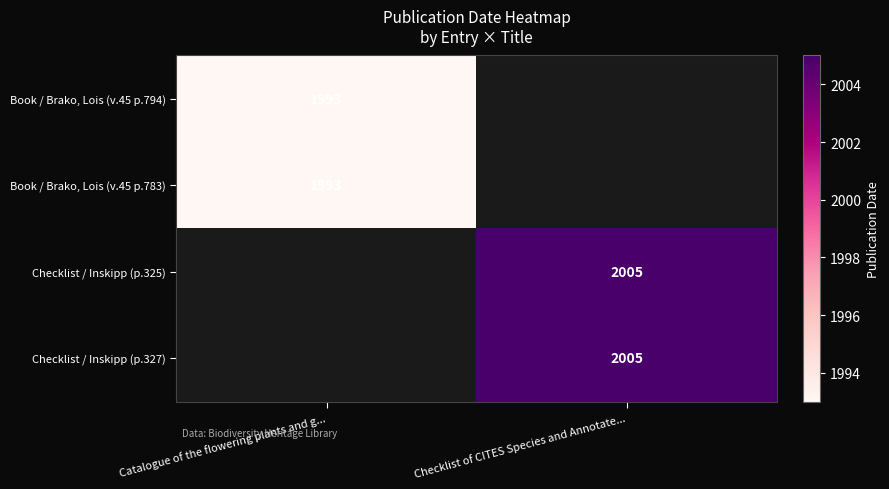

Count the number of data series in this chart.

4